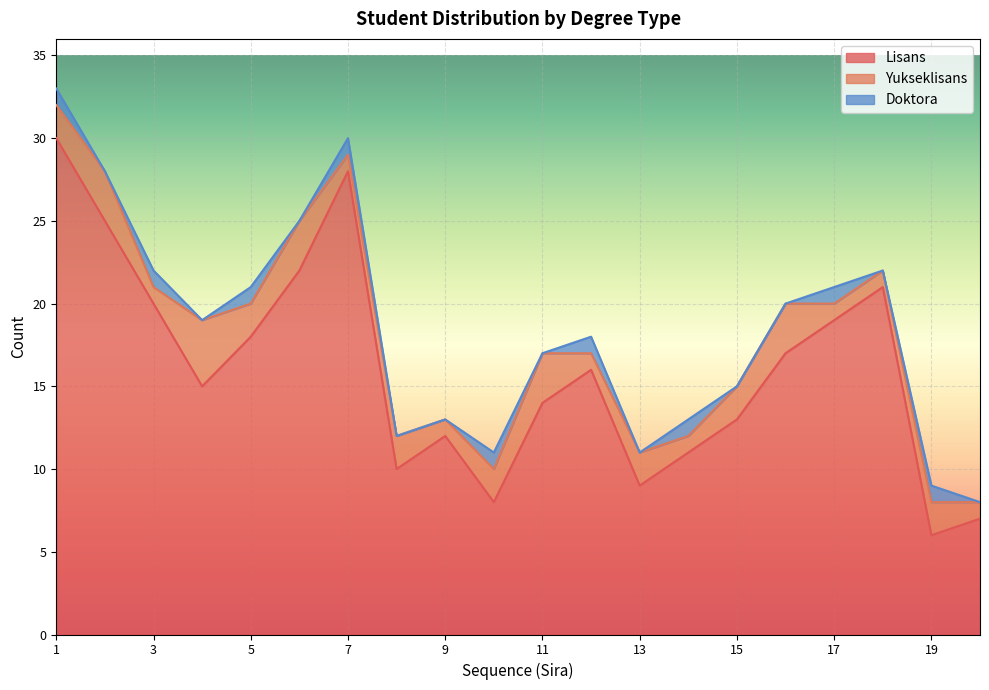

What is the sum of all Doktora values?

9